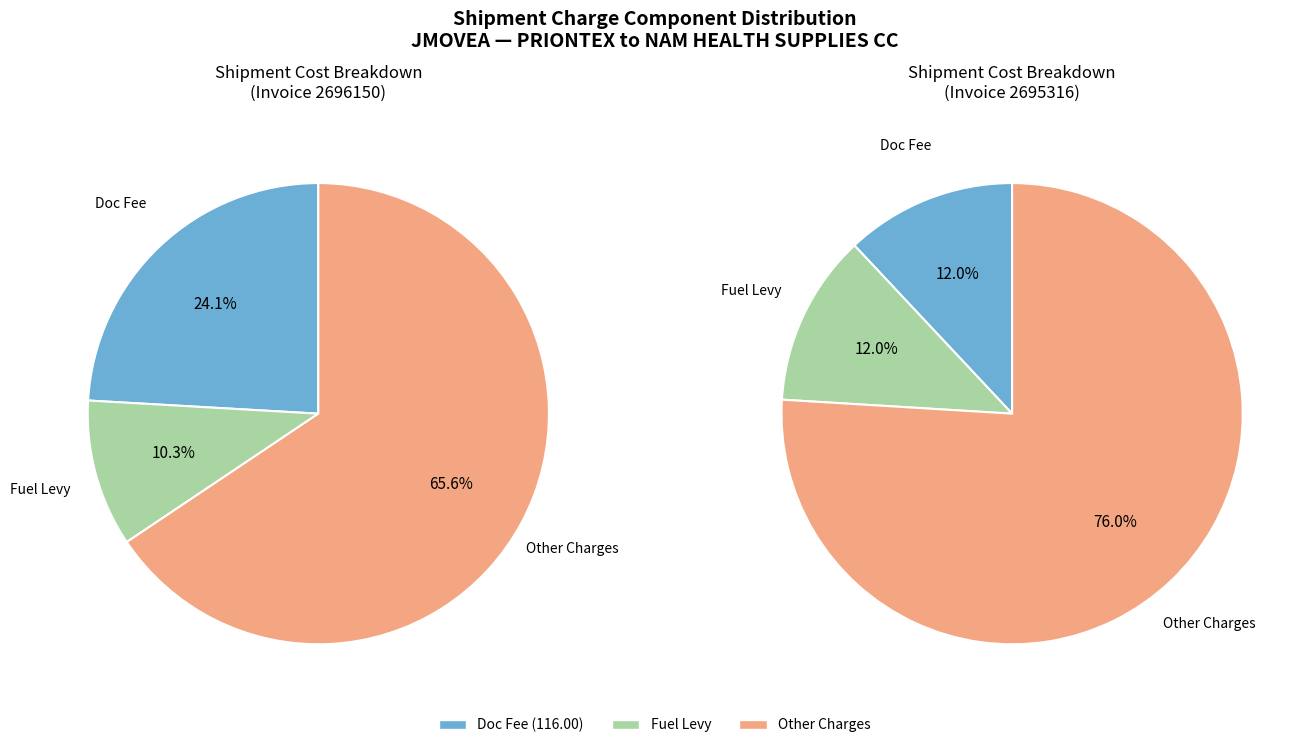

To the nearest percent, what is the combined percentage of Invoice 2695316 and Invoice 2696150?

100%